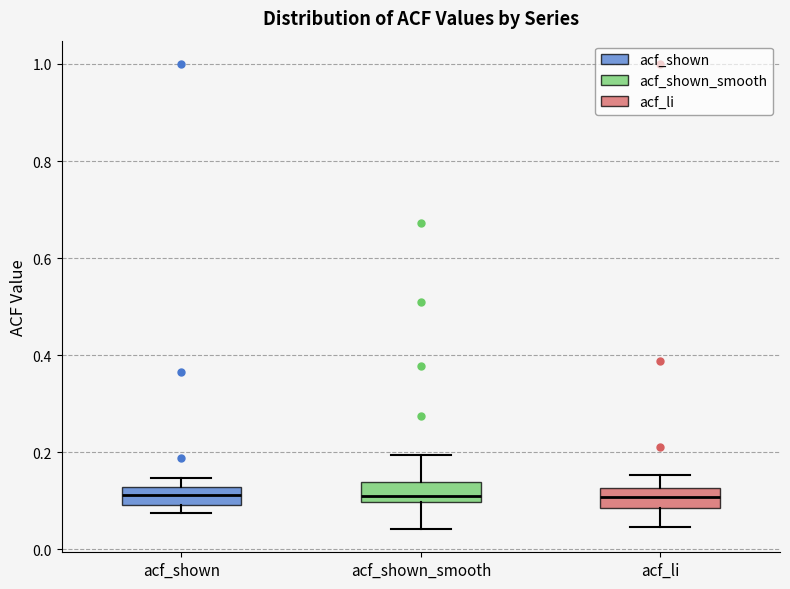

Where is the lower edge of the box for acf_shown on the y-axis? The values are not printed on the chart, so give them approximately, as read against the axis.

0.10